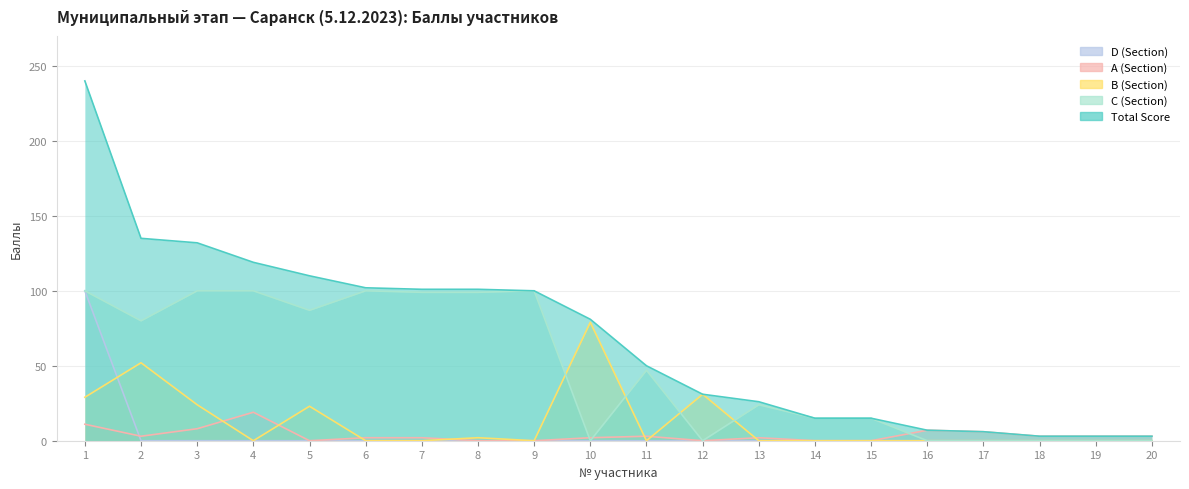

The value of C (Section) at 10 is 0. True or false?

True